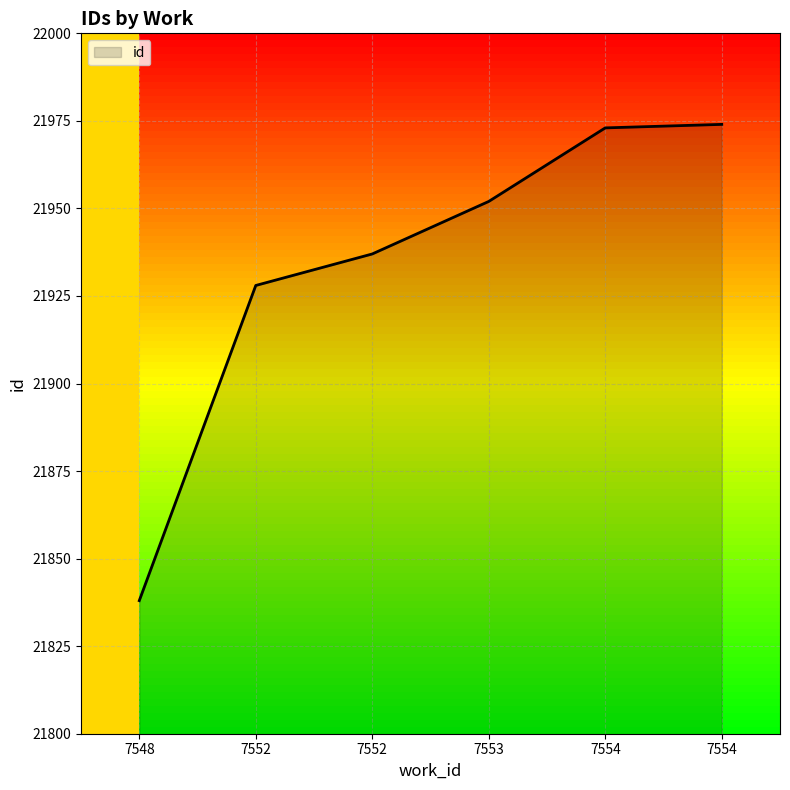

The chart shows a value of 5042 at 7552. True or false?

False